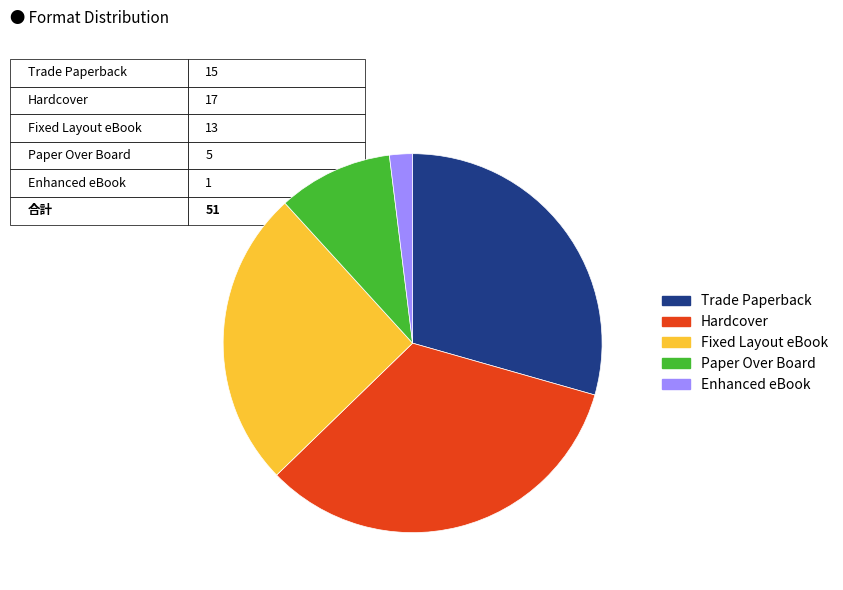

Between Fixed Layout eBook and Trade Paperback, which is larger?

Trade Paperback